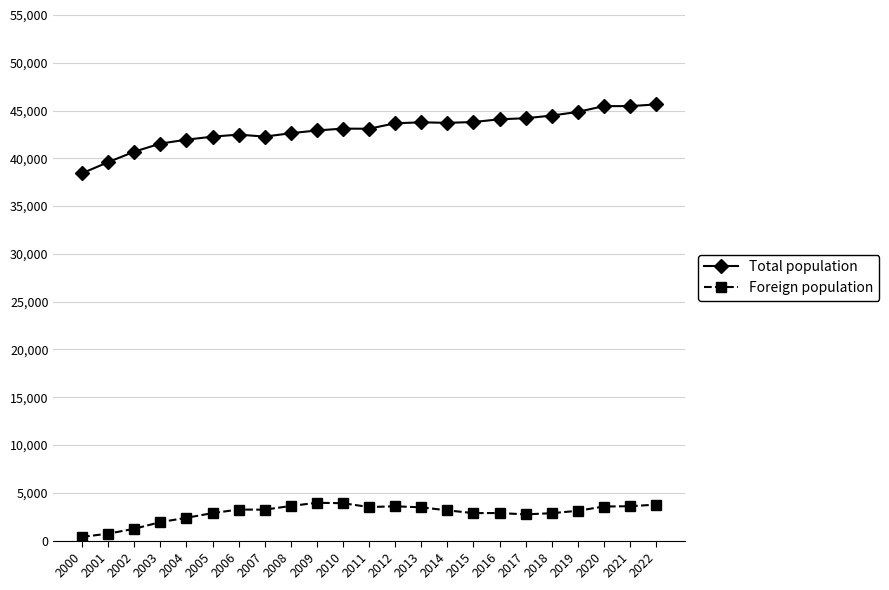

True or false: Foreign population has more than 0 points higher than both neighbors.

True